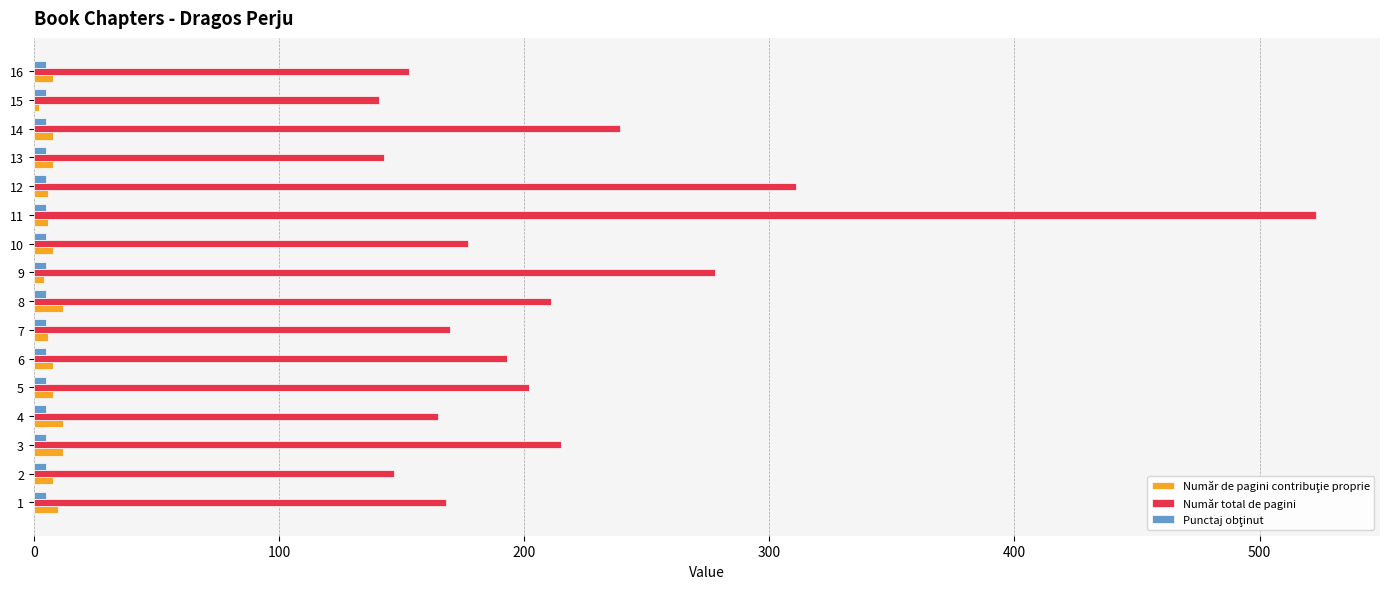

What is the difference between the maximum and minimum values in the Număr total de pagini series?

382